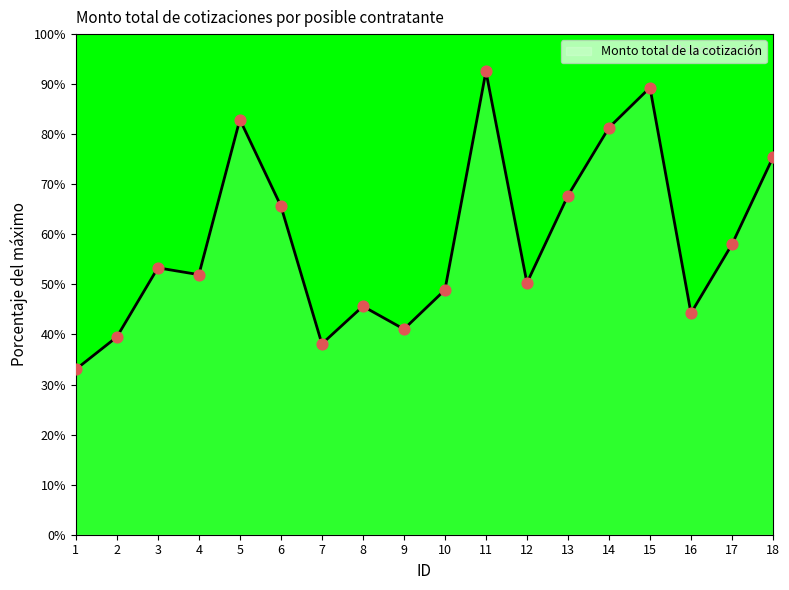

What is the ratio of the value at 15 to the value at 9?

2.2